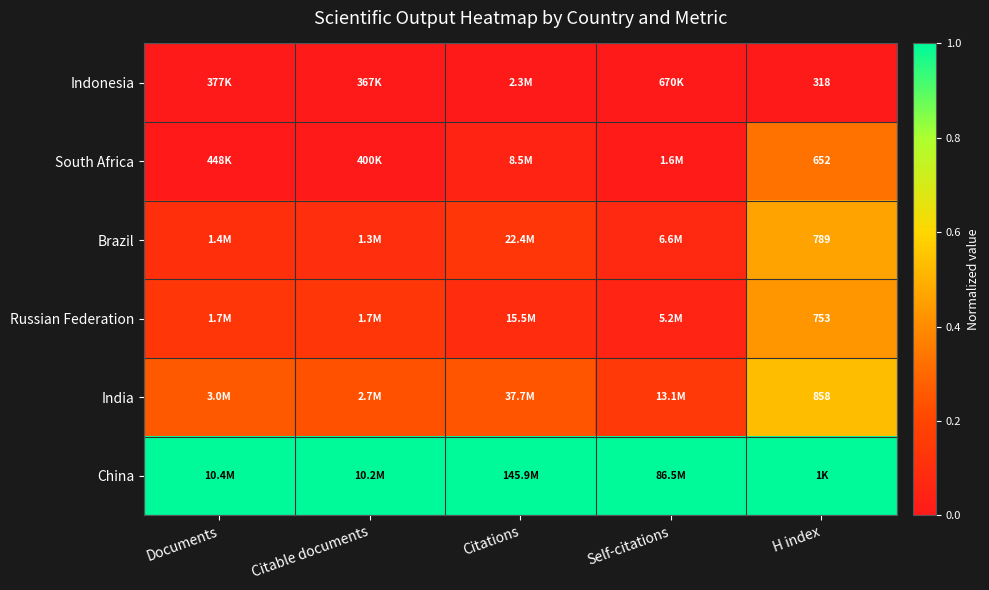

What is the spread (max minus min) of values at Citable documents?

1.0